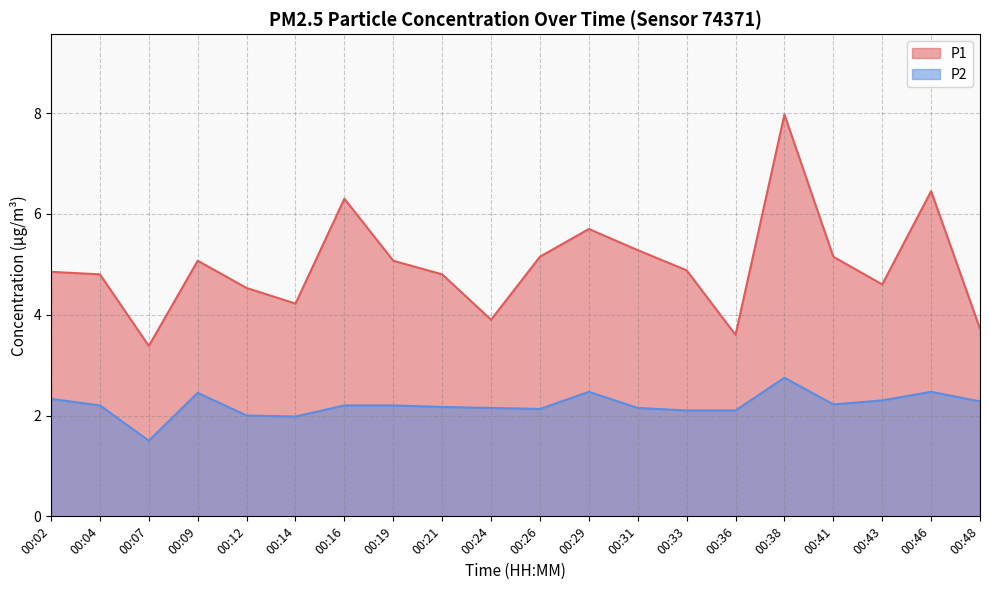

True or false: P1 has more than 2 points higher than both neighbors.

True